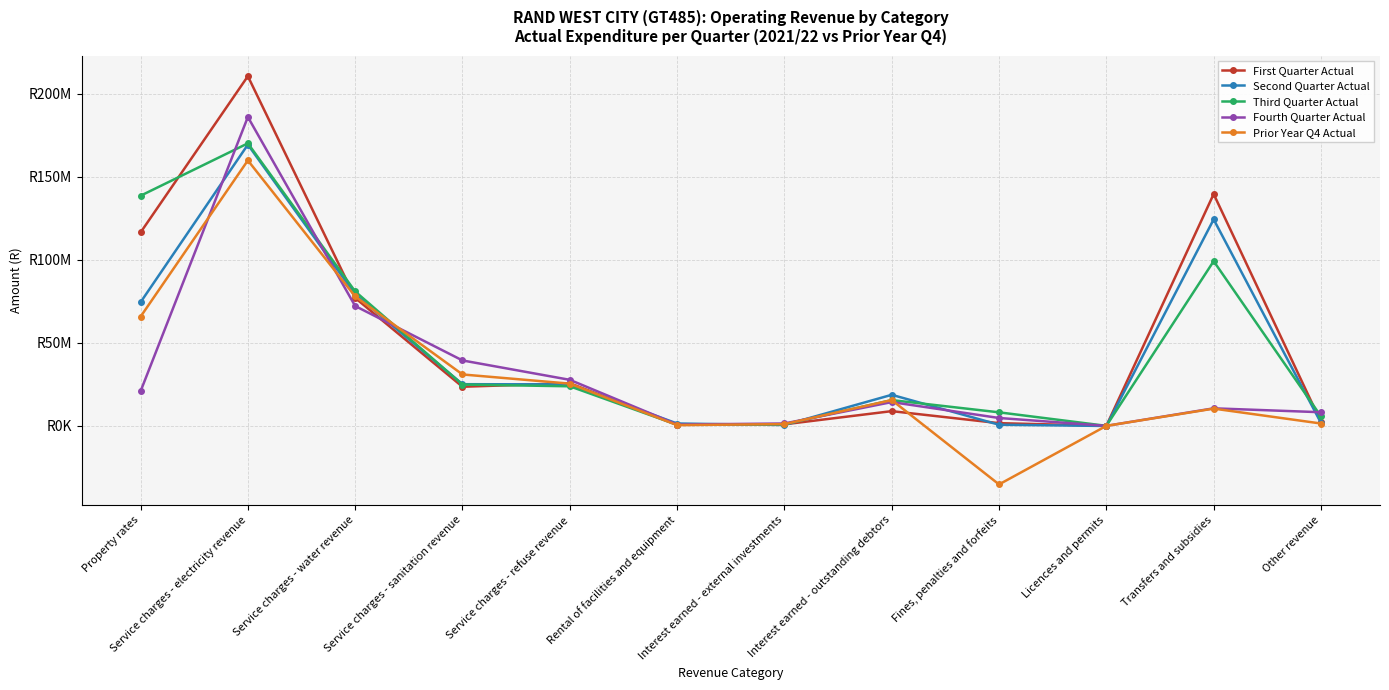

At which label does First Quarter Actual reach its minimum?

Licences and permits